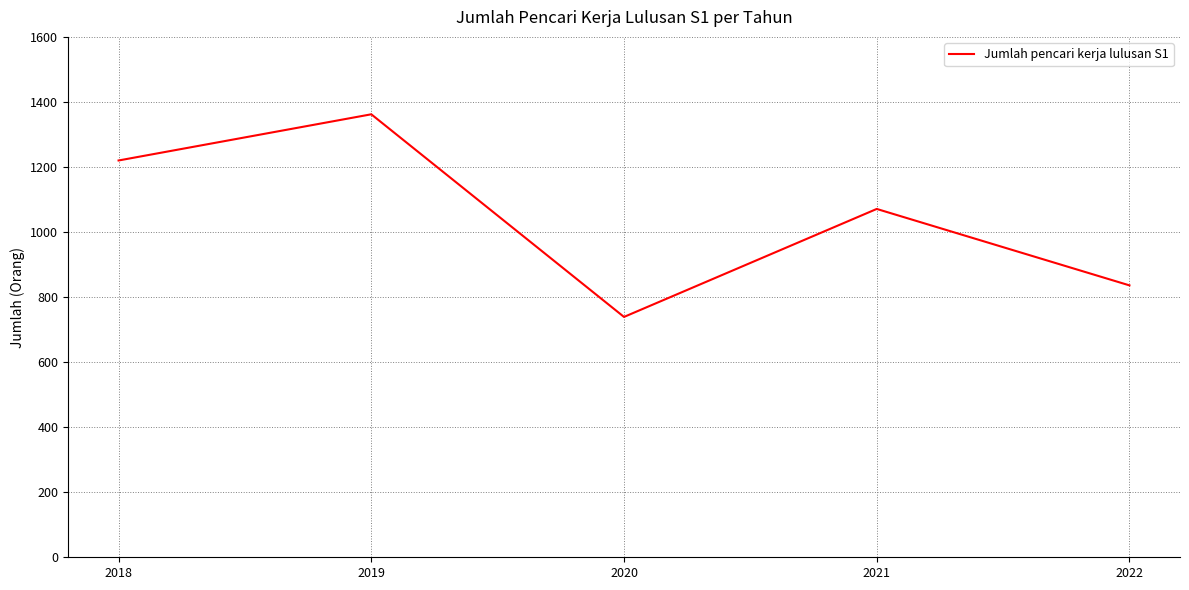

Does the chart have visible grid lines?

Yes